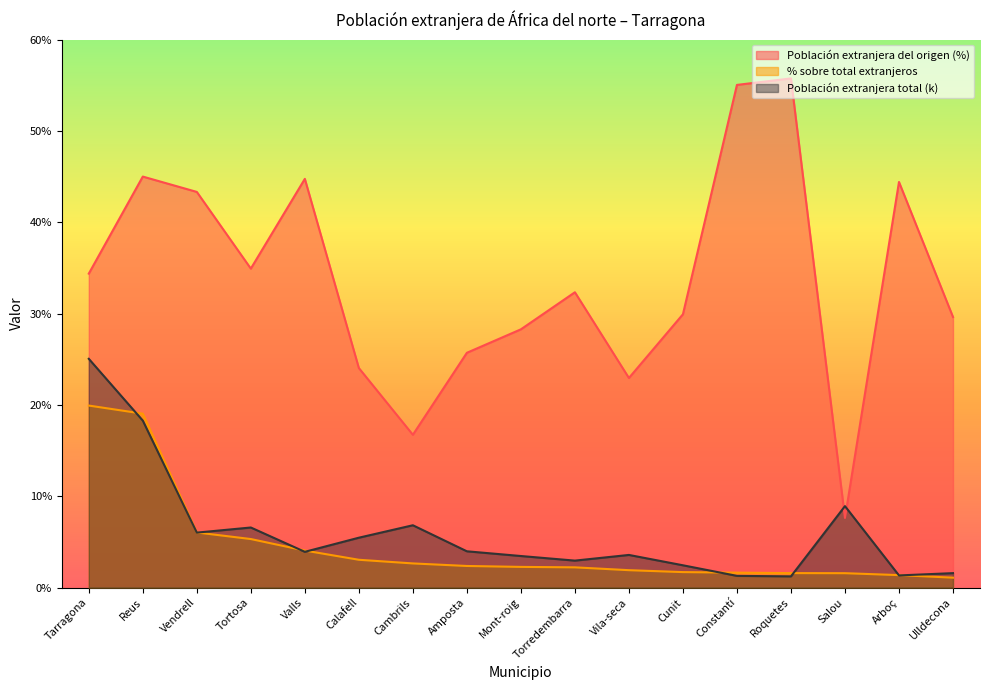

Does the chart display data point markers on the line(s)?

No